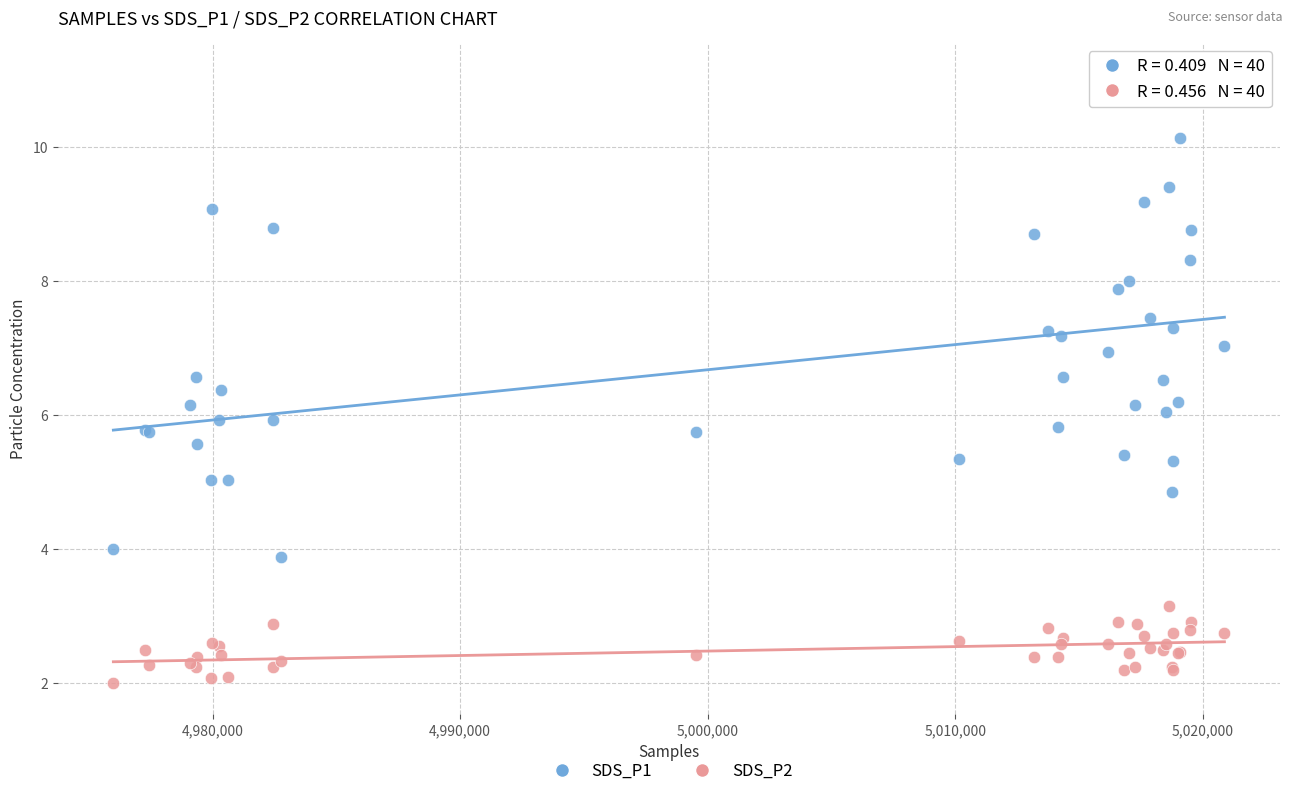

What is the X range (max minus min) for the scatter plot?

44894.0